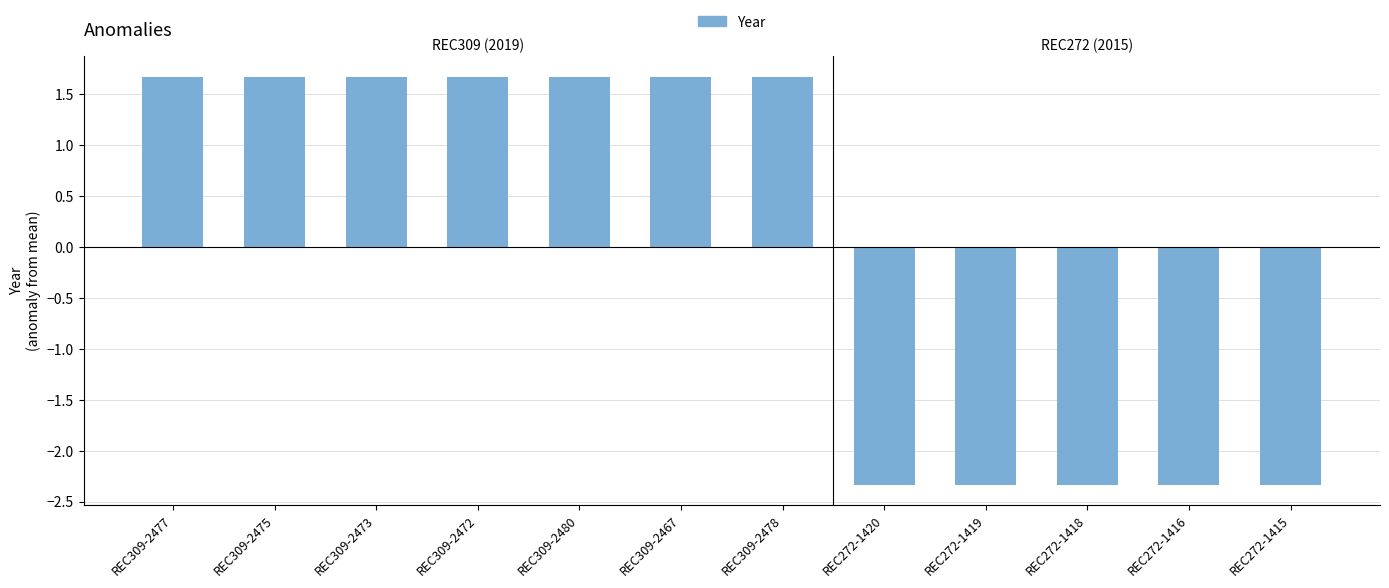

What is the label of the 1st bar from the right?

REC272-1415